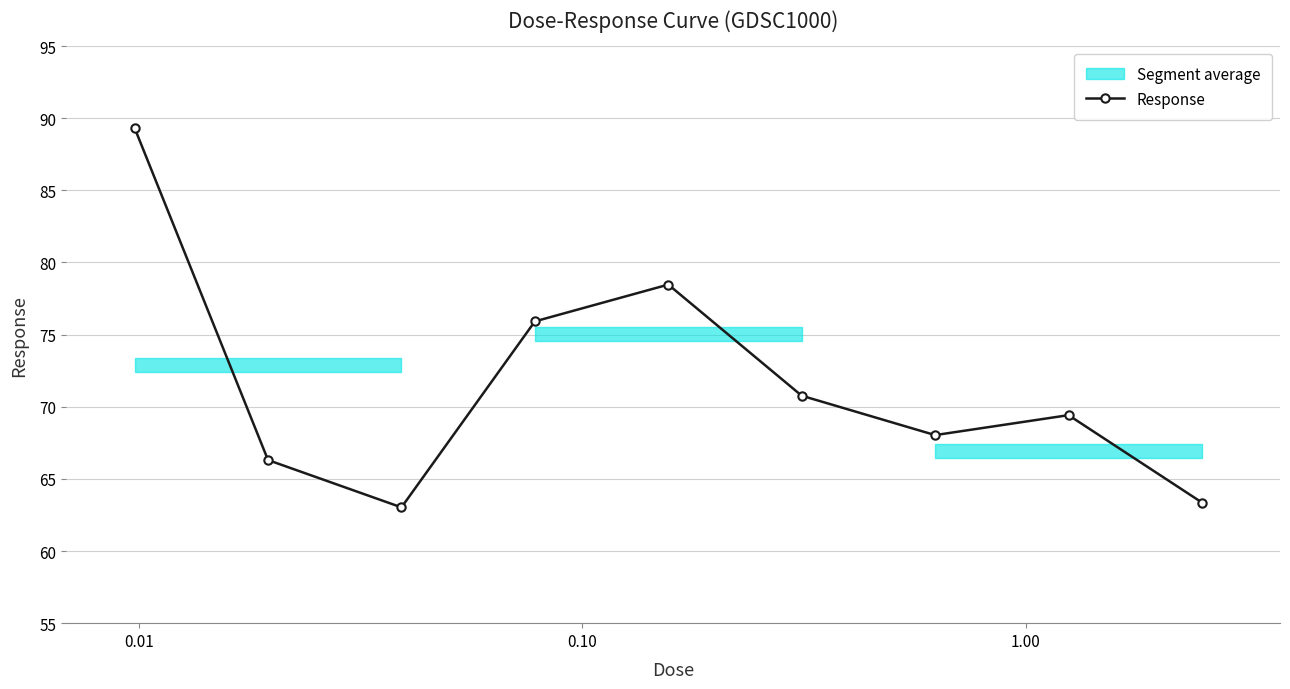

What is the value of the Response point at the 9th from the left?

63.4